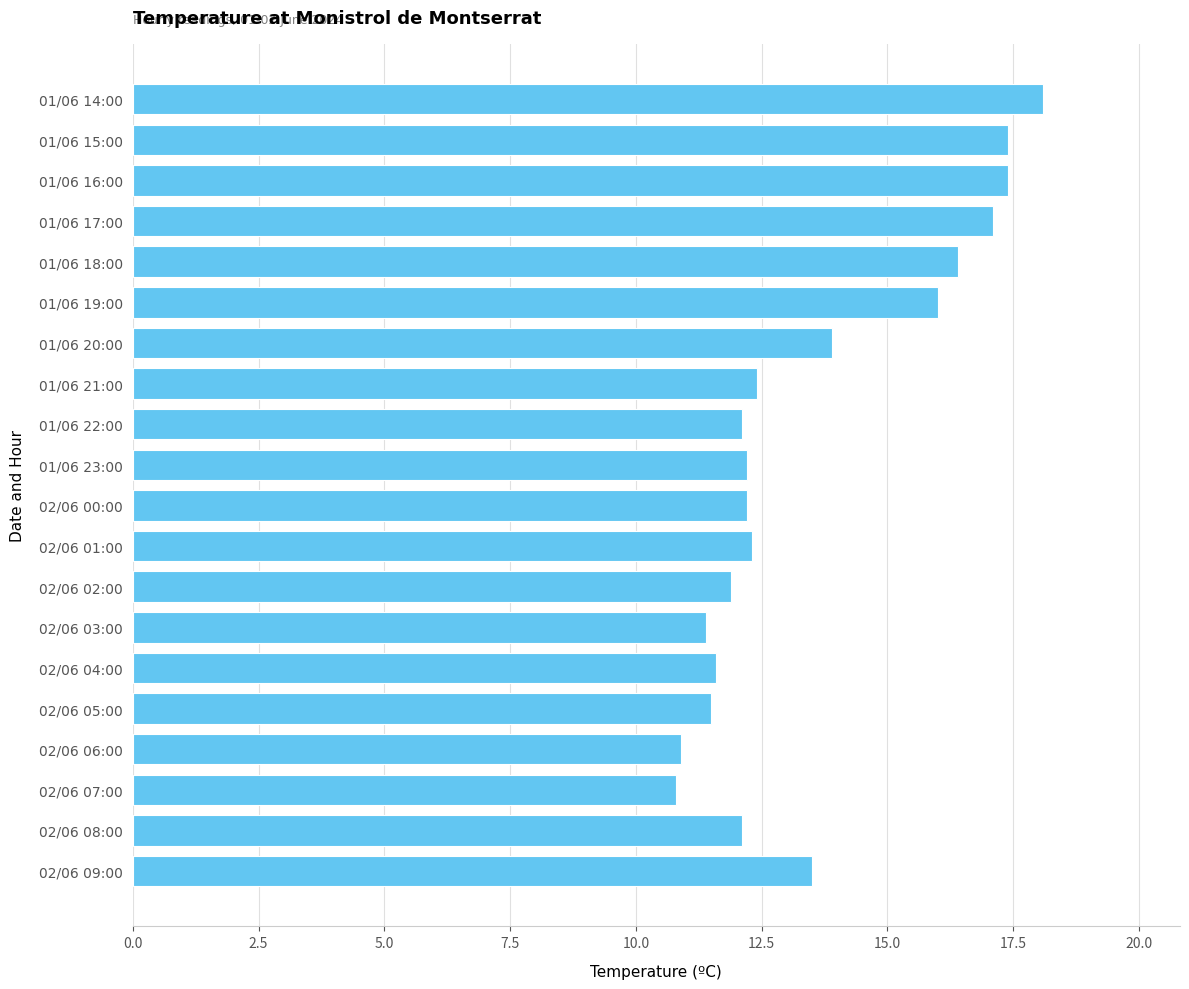

What is the change in value from 01/06 20:00 to 01/06 17:00?

+3.2